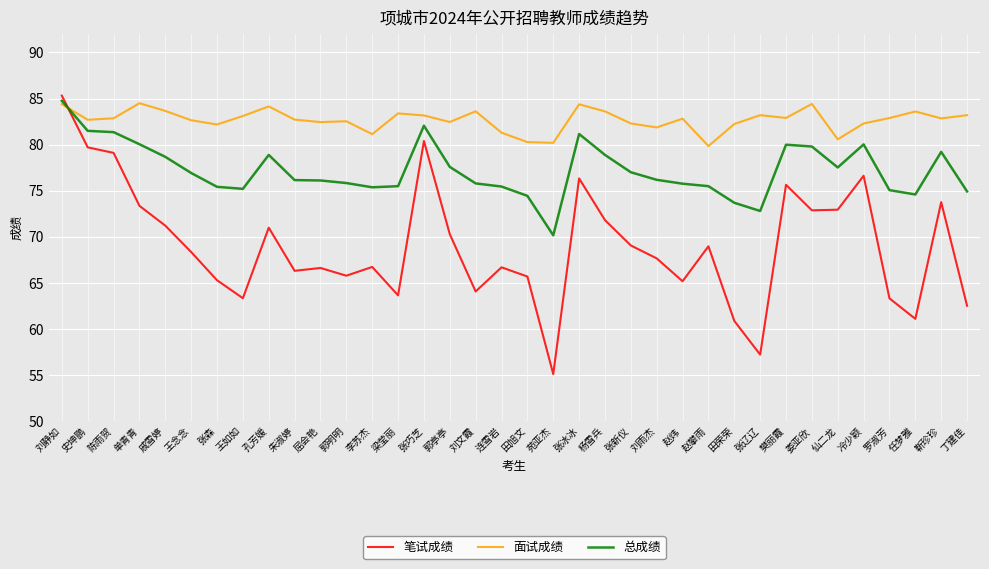

Where does the 面试成绩 series first go above 82?

刘静如